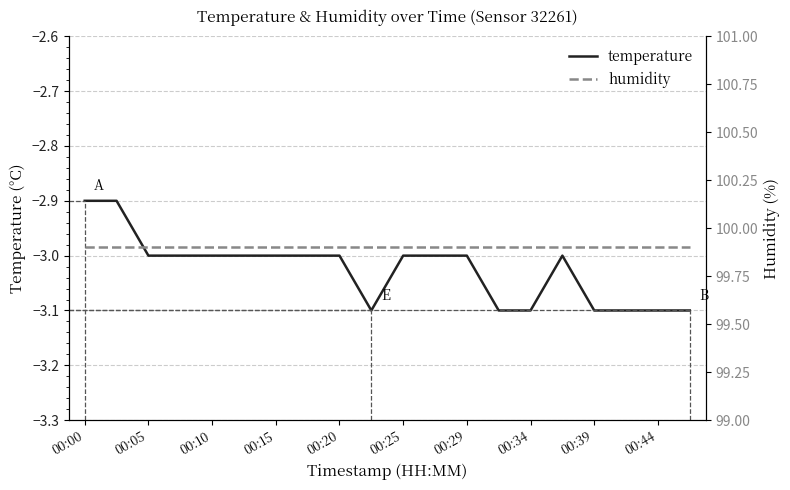

True or false: temperature has more than 0 points higher than both neighbors.

True